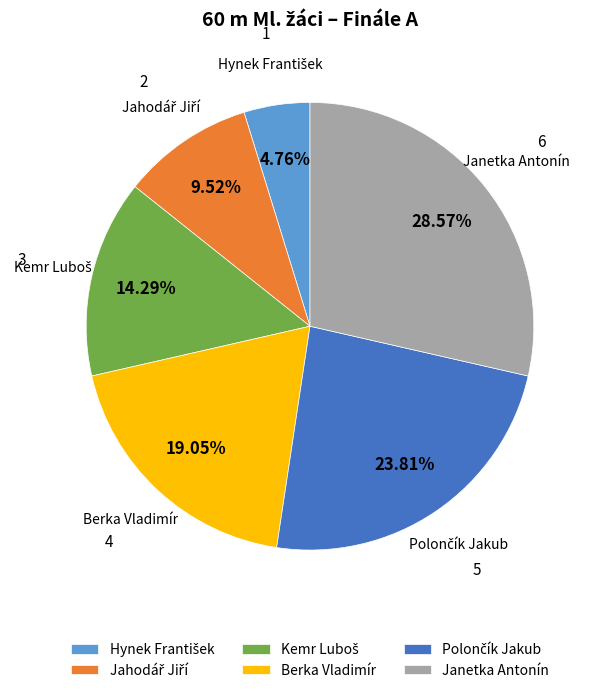

Count the number of slices in the pie.

6